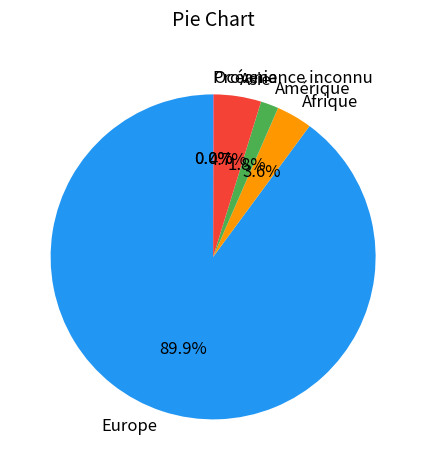

Which category accounts for the majority?

Europe